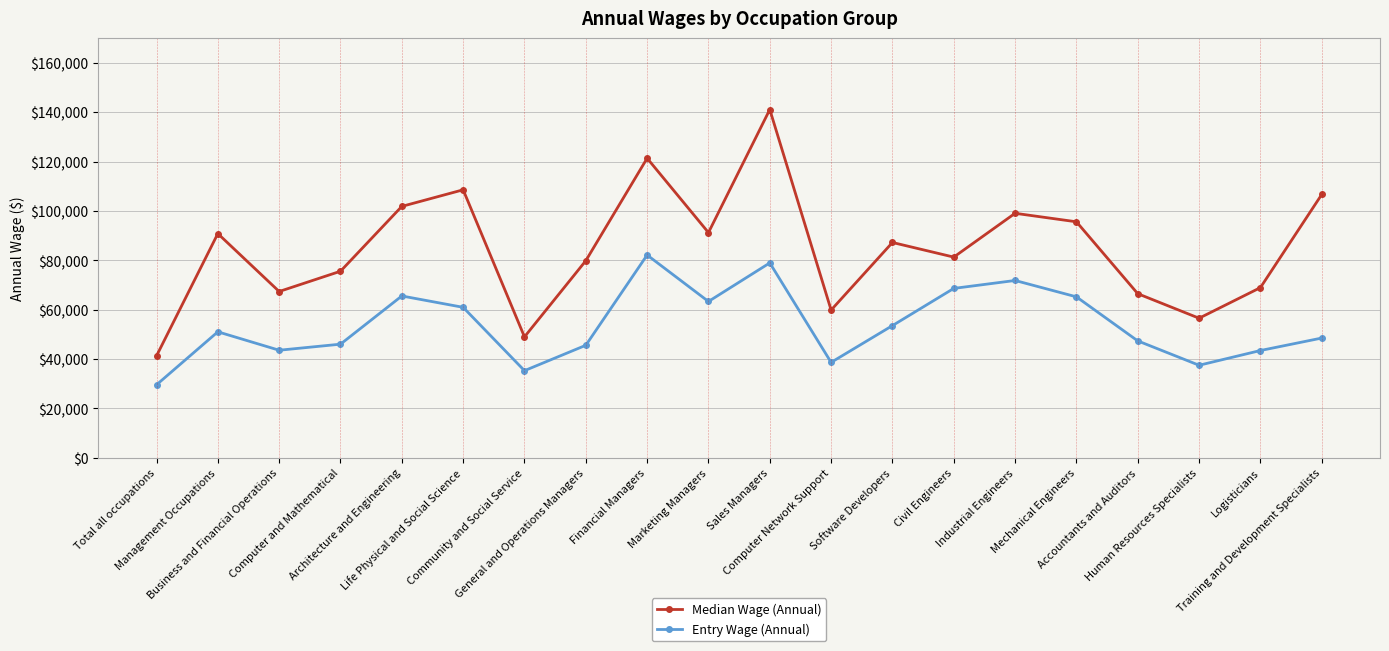

How many values in the Median Wage (Annual) series are below 87194?

10